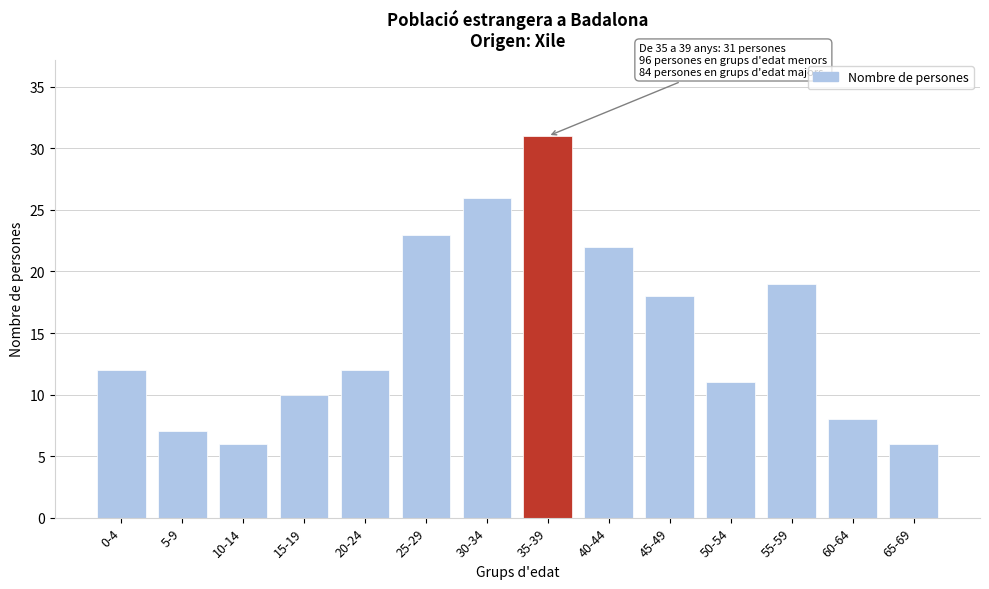

Reading left to right, what are all the values shown in this chart?

12	7	6	10	12	23	26	31	22	18	11	19	8	6